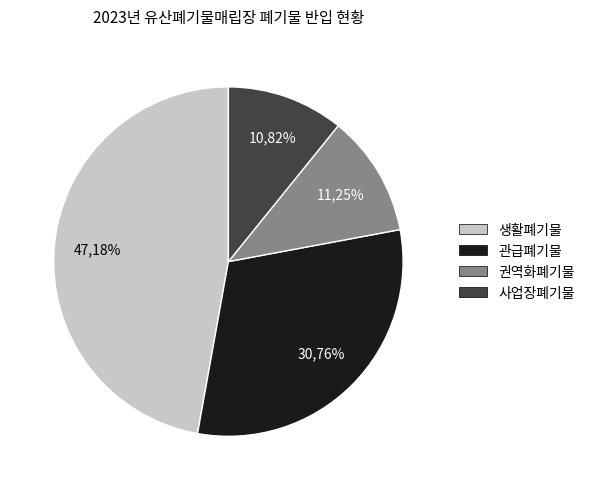

Is there a majority slice in this chart?

No